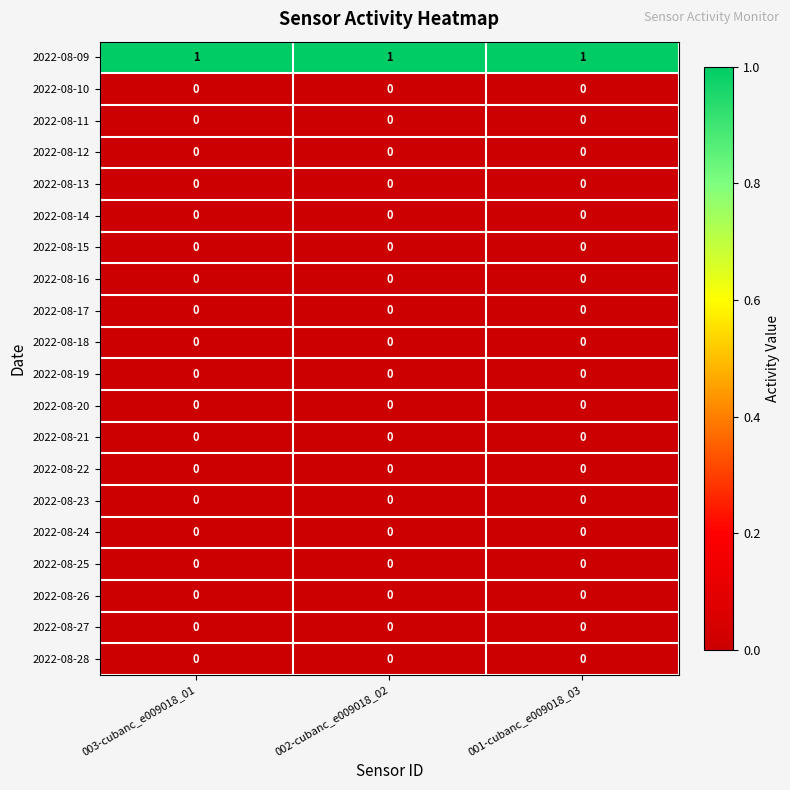

The value of 2022-08-17 at 001-cubanc_e009018_03 is 0. True or false?

True